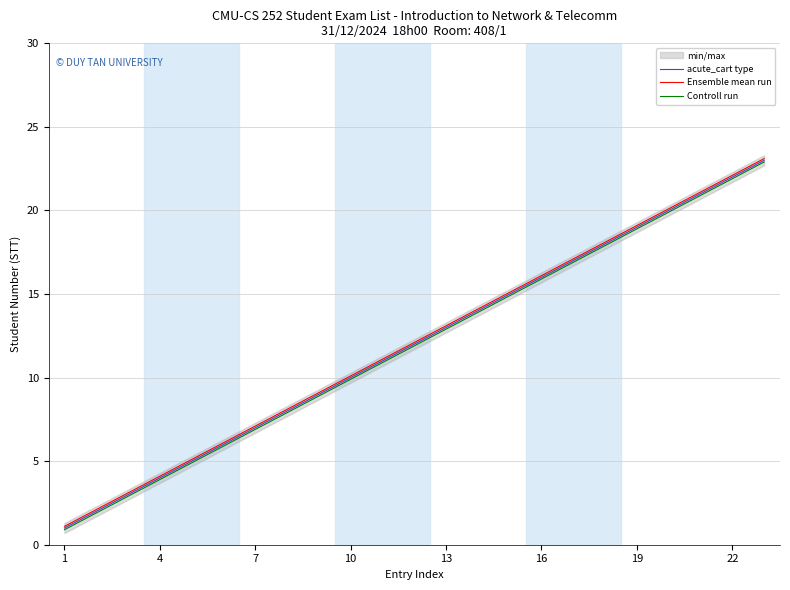

What is the difference between the second highest and second lowest values in the Controll run series?

20.0